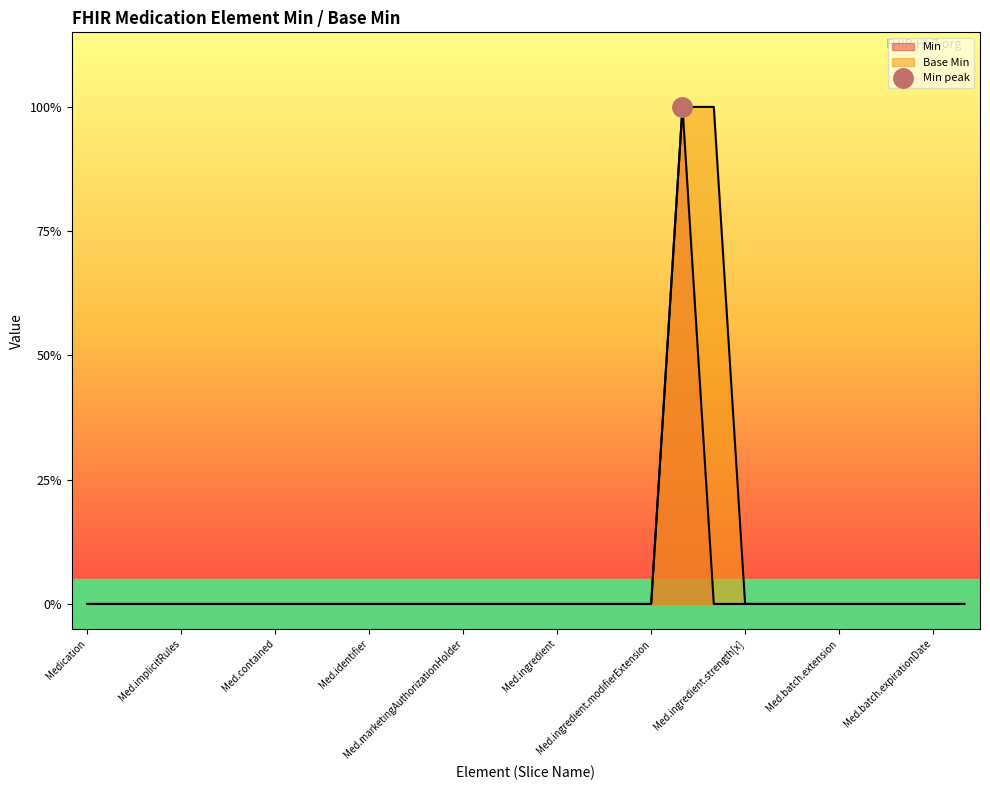

Where is Min nearest to the value 0?

Medication